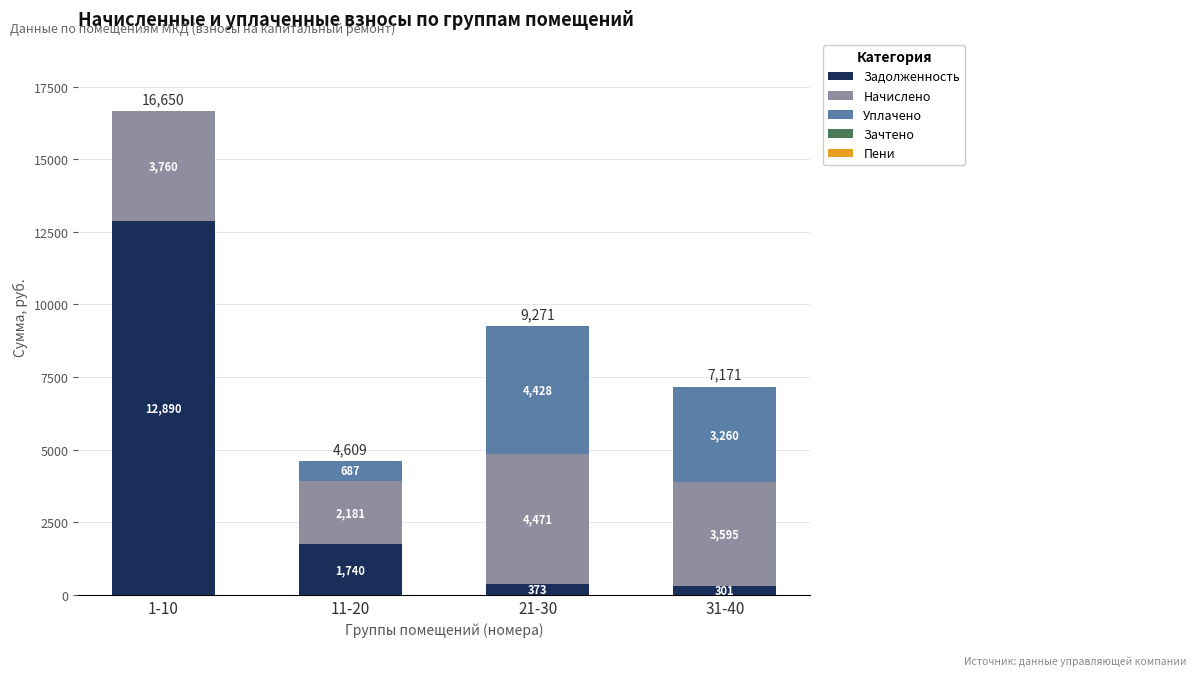

Which category has the highest value in the Задолженность series?

1-10